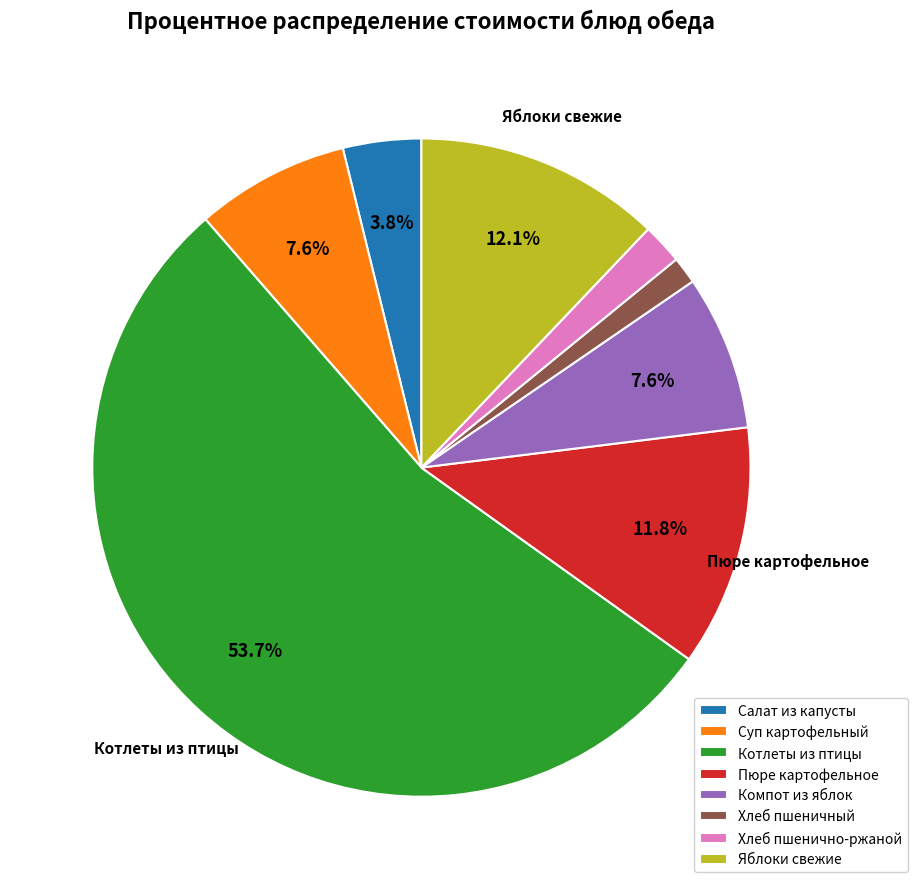

Is Суп картофельный the majority of the pie?

No